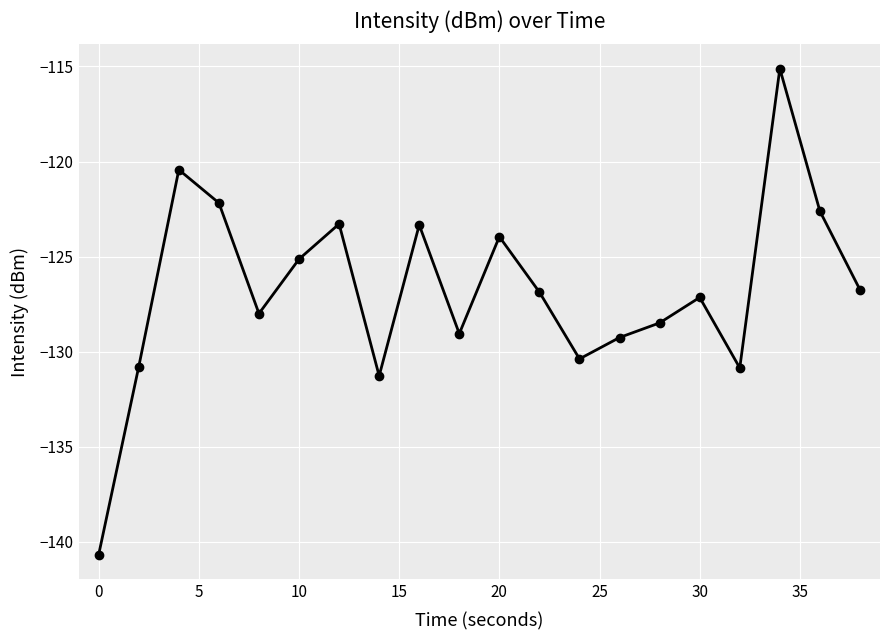

How many points are lower than both their immediate neighbors (excluding endpoints)?

5